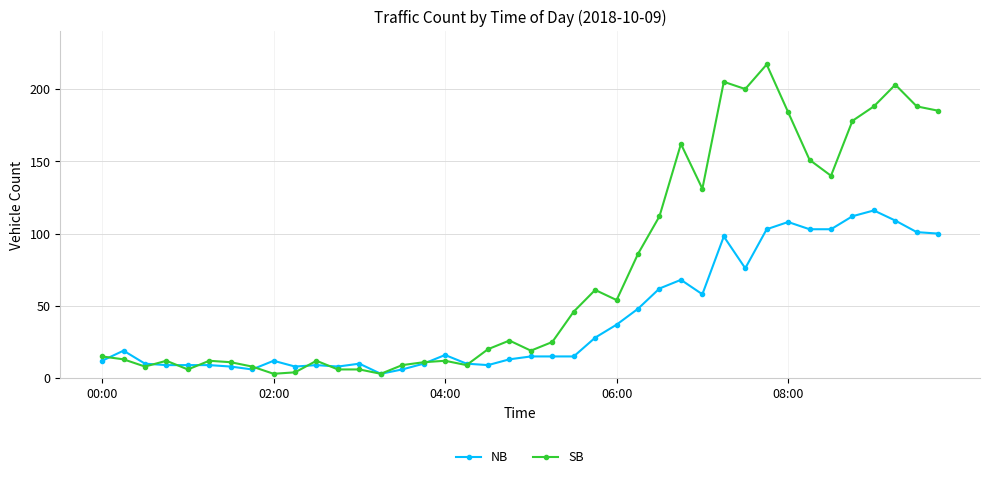

What is the greatest value displayed?

217